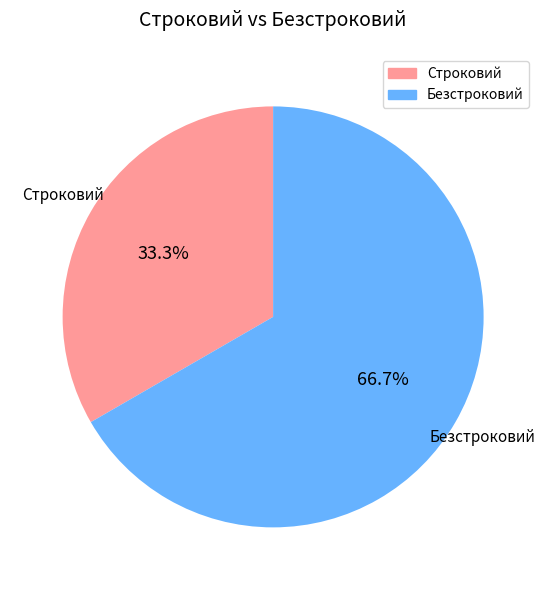

To the nearest percent, what portion does Безстроковий represent?

67%